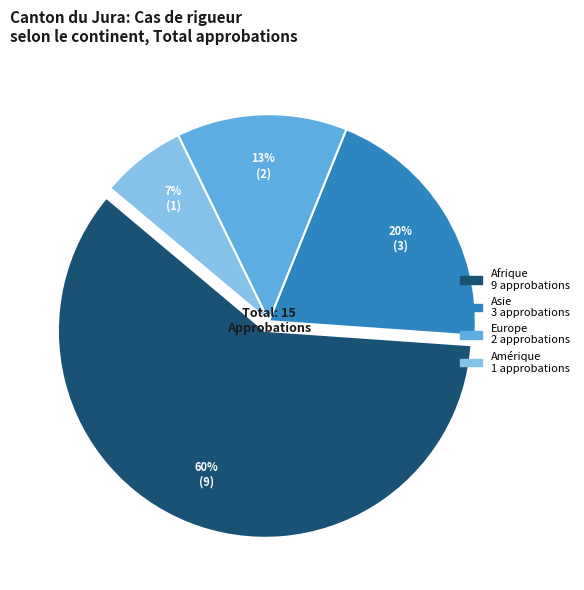

Does any single category account for the majority?

Yes